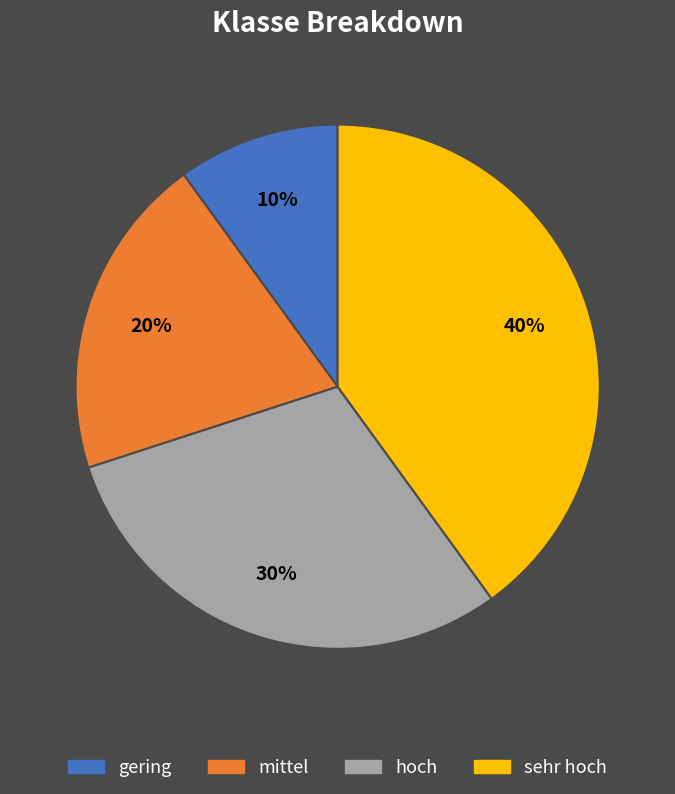

Count the number of slices in the pie.

4